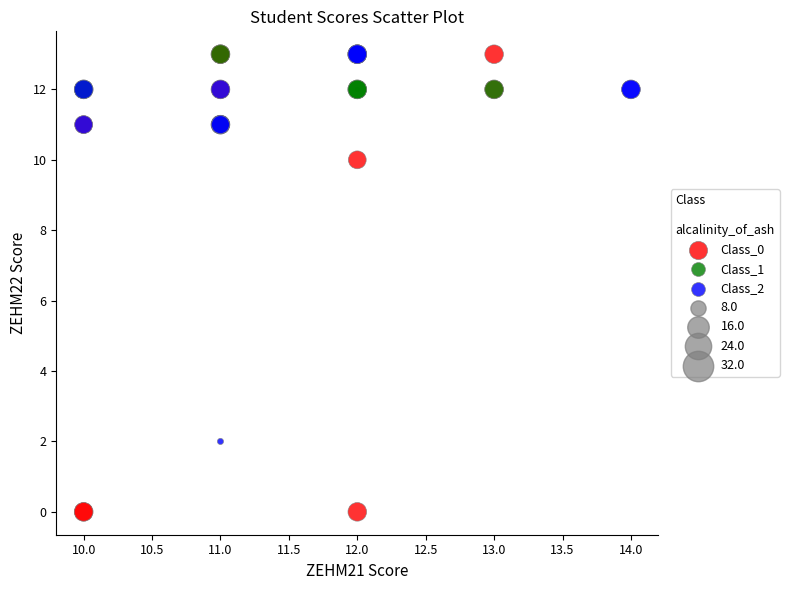

Which series reaches the minimum Y coordinate?

Class_0